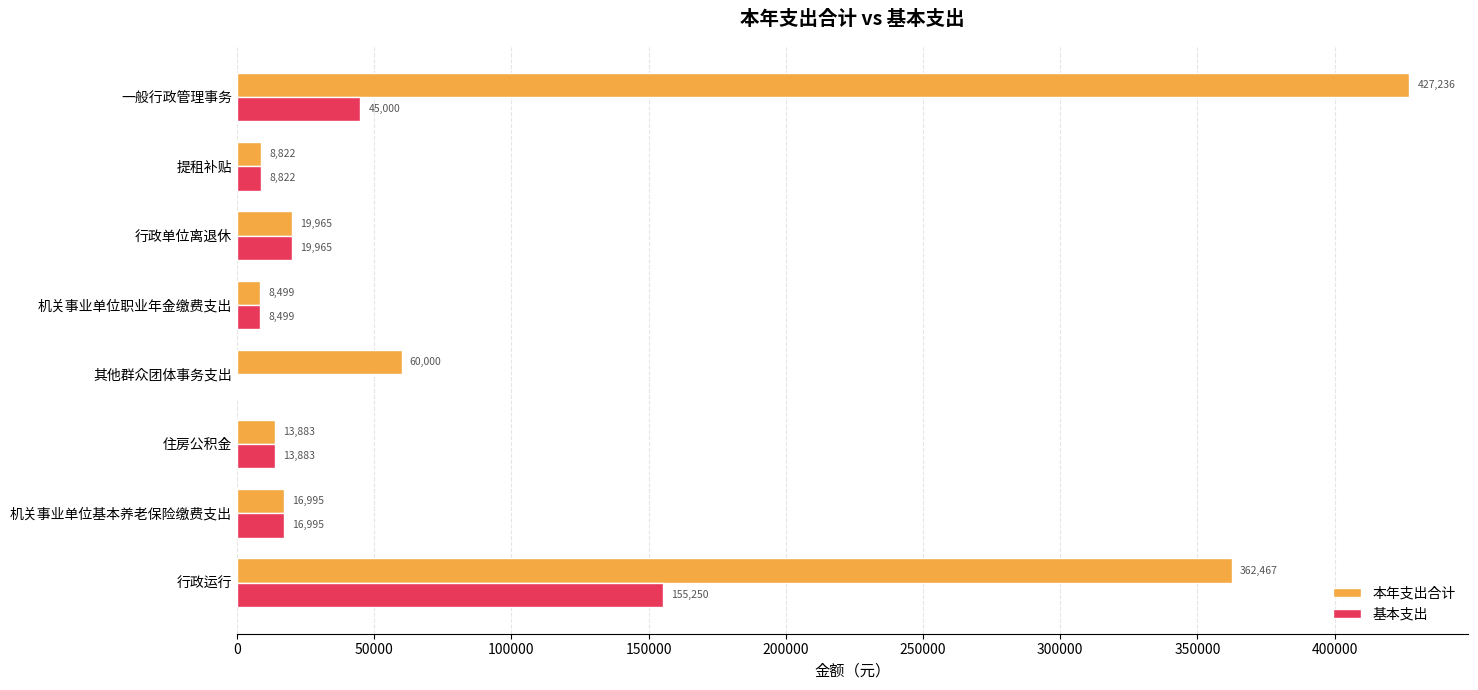

Where is 本年支出合计 nearest to the value 217867?

行政运行